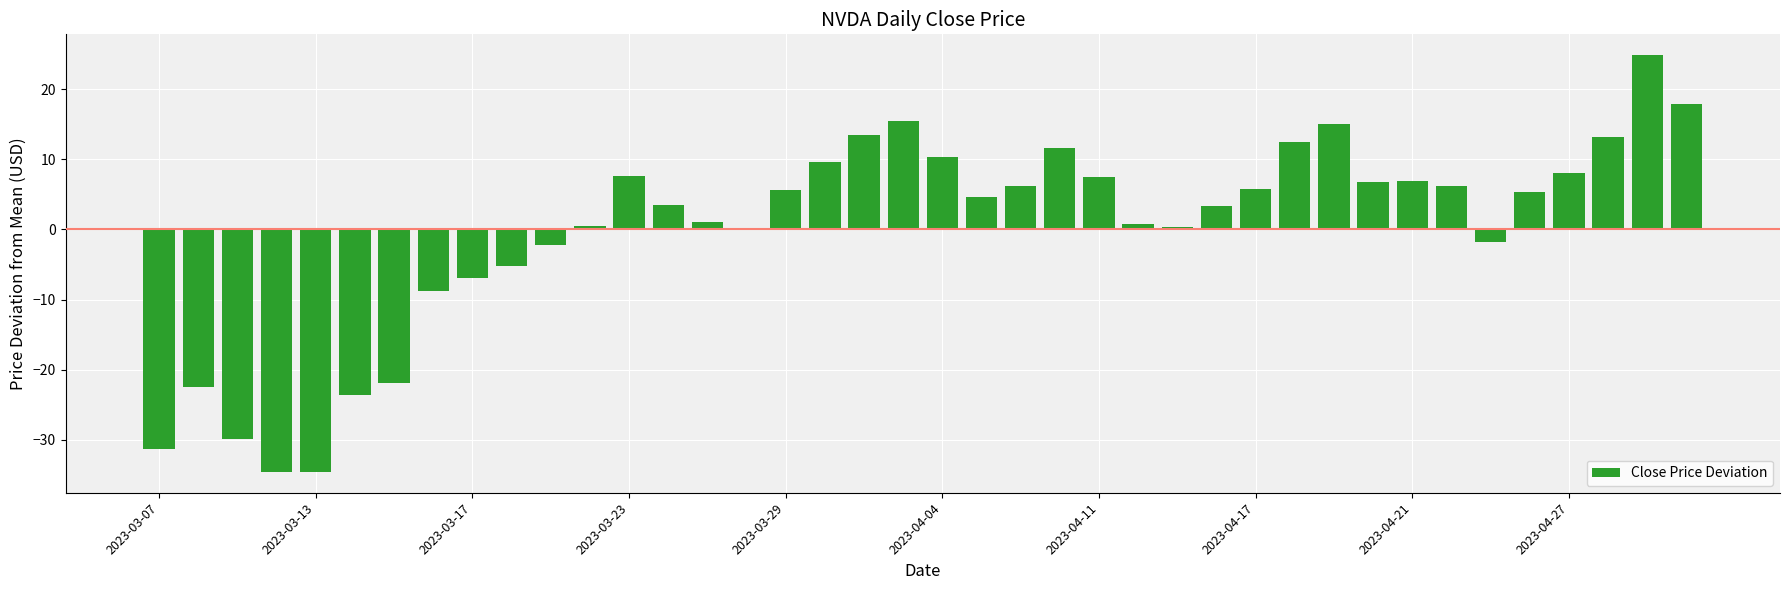

Are the bars horizontal?

No